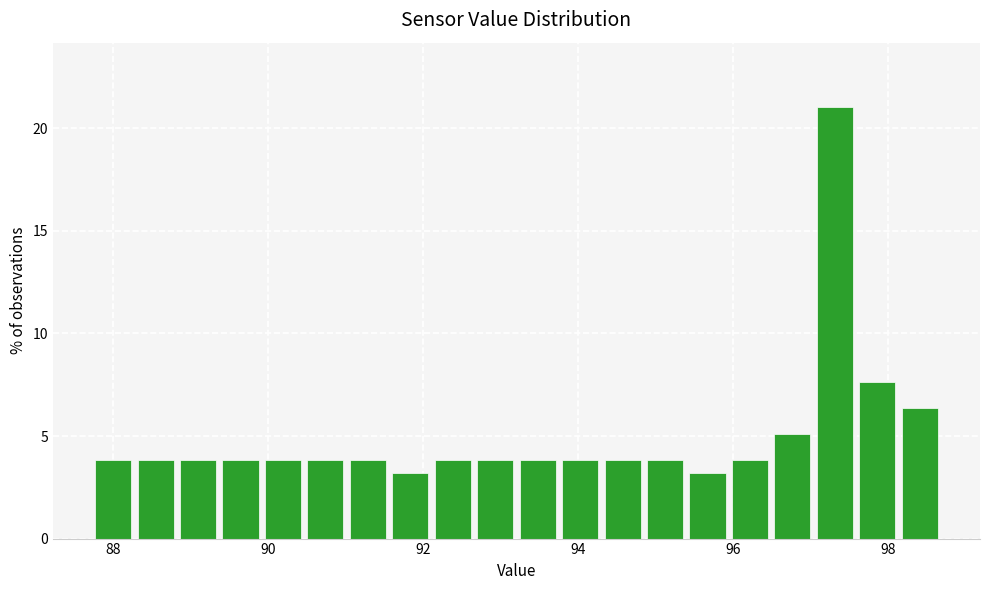

Read against the x-axis, roughly where is the centre of the tallest bar?

97.4